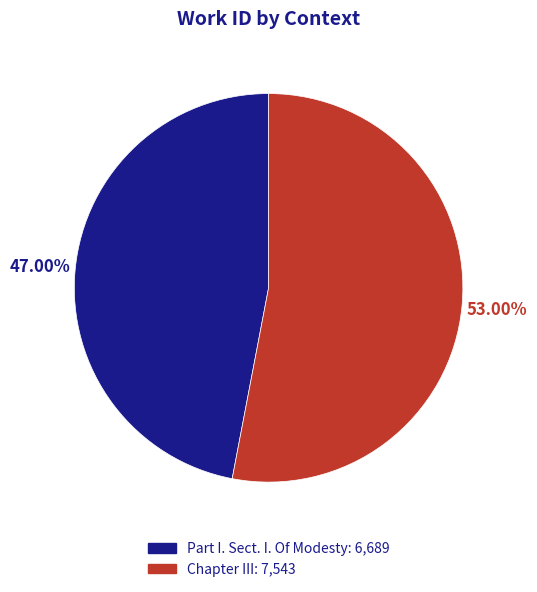

What is the majority slice?

Chapter III